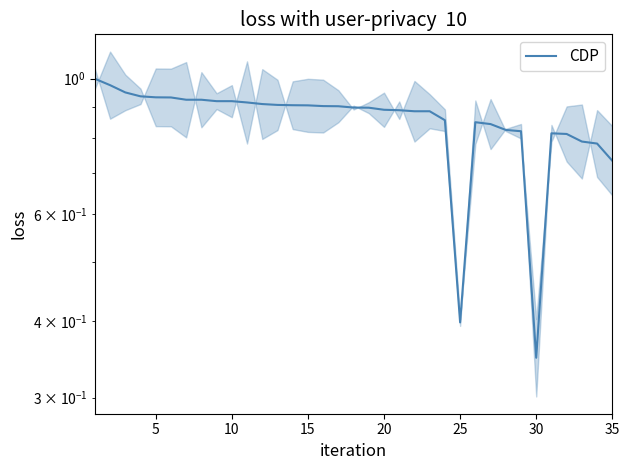

Does the chart display data point markers on the line(s)?

No